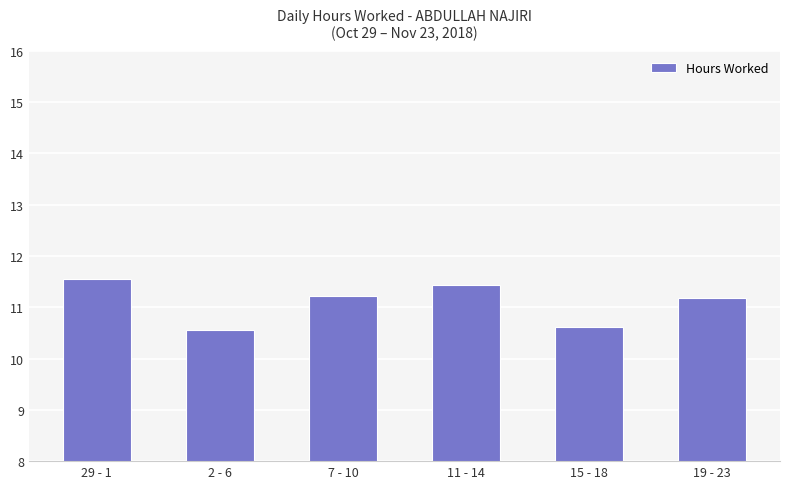

What is the sum of all values?

66.6